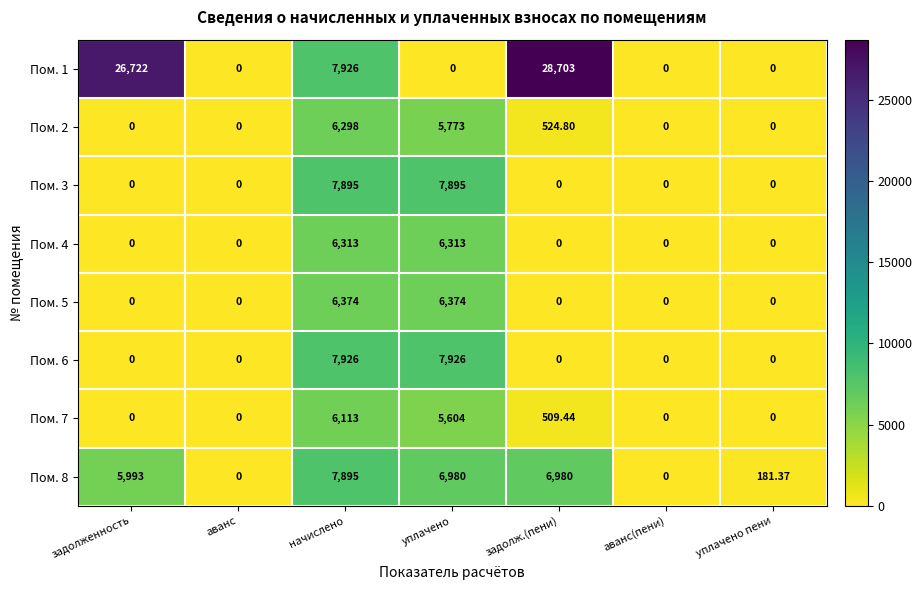

At which category is the sum across all series the highest?

начислено